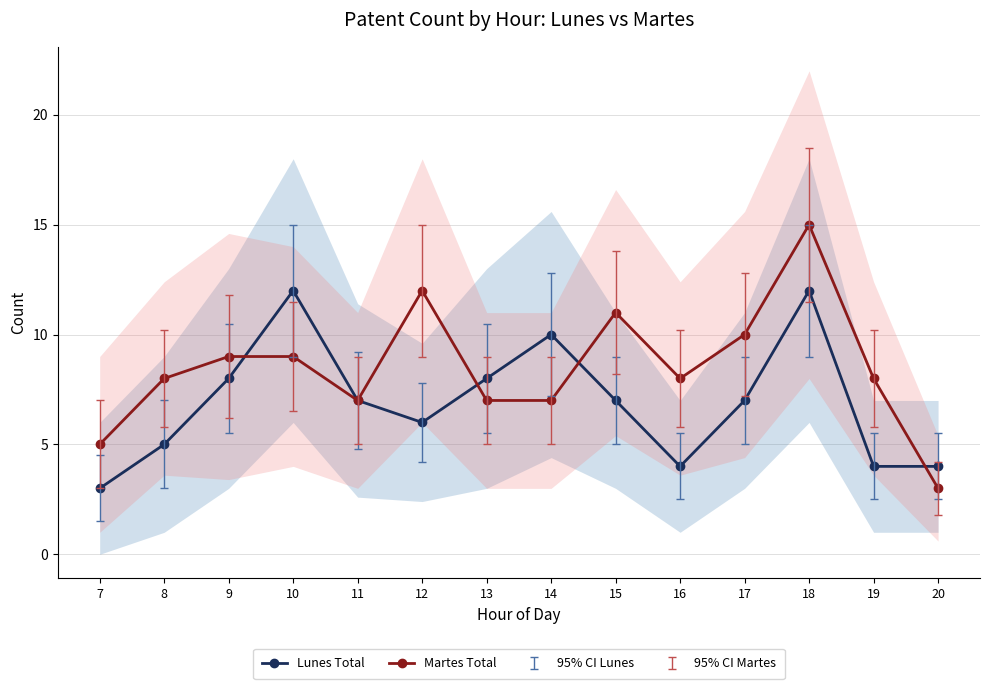

The value of Lunes Total at 11 is 11. True or false?

False